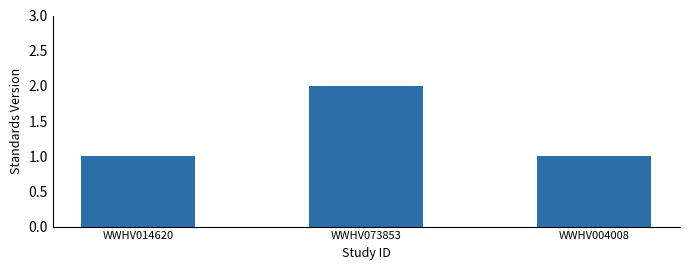

What is the label of the 3rd bar from the right?

WWHV014620